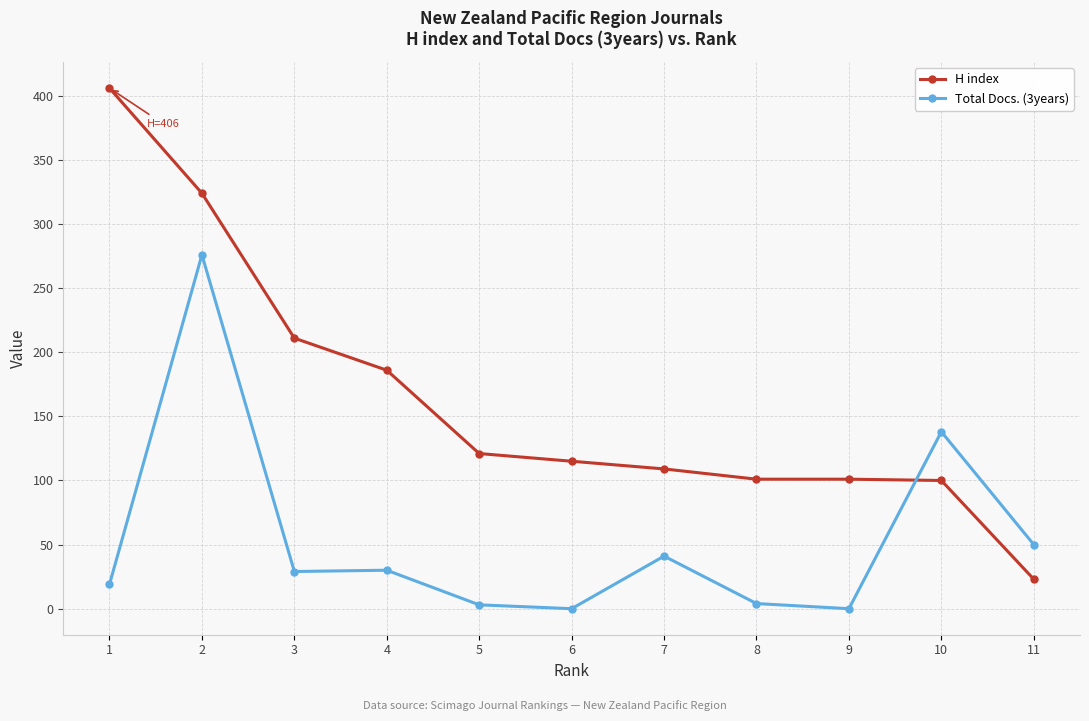

True or false: H index has a value of 23 at 11.

True